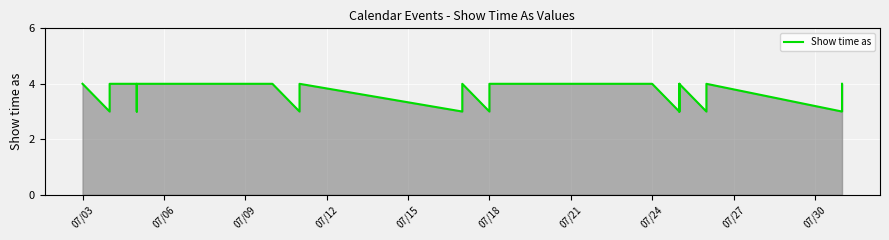

Reading left to right, list all the values displayed in this chart.

4	3	4	4	3	4	4	3	3	4	3	4	3	4	4	3	4	3	3	4	3	4	3	4